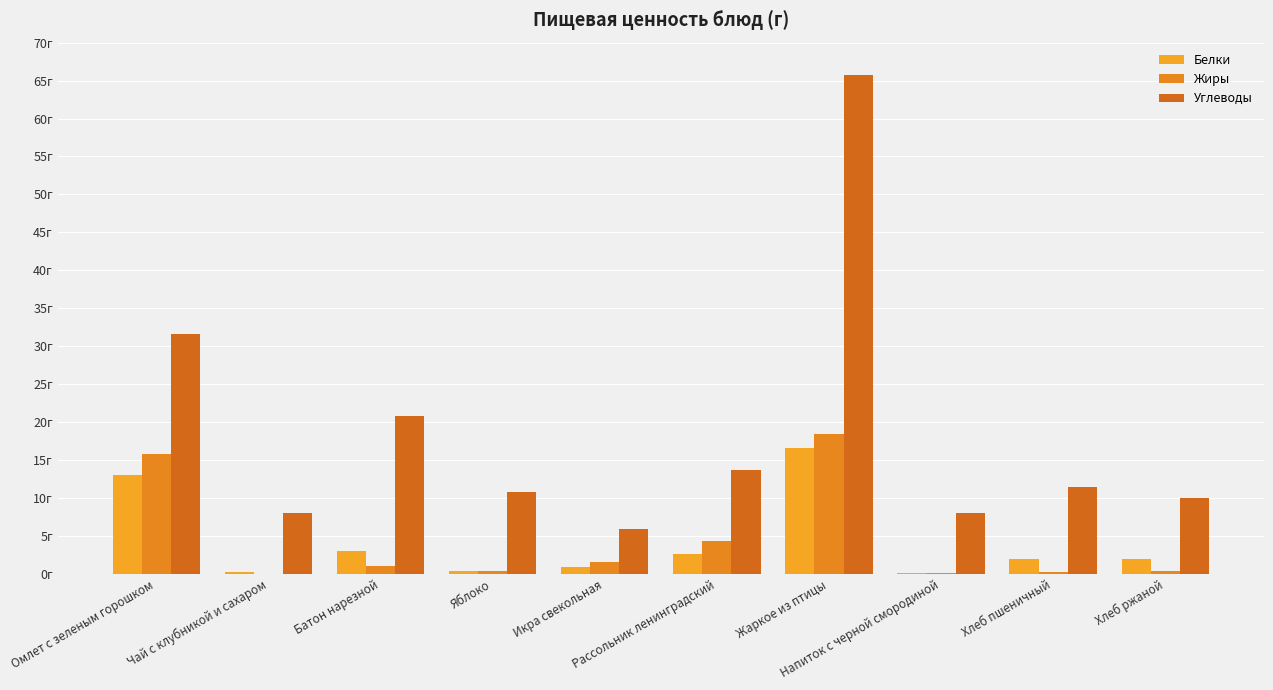

At which category is the sum across all series the highest?

Жаркое из птицы